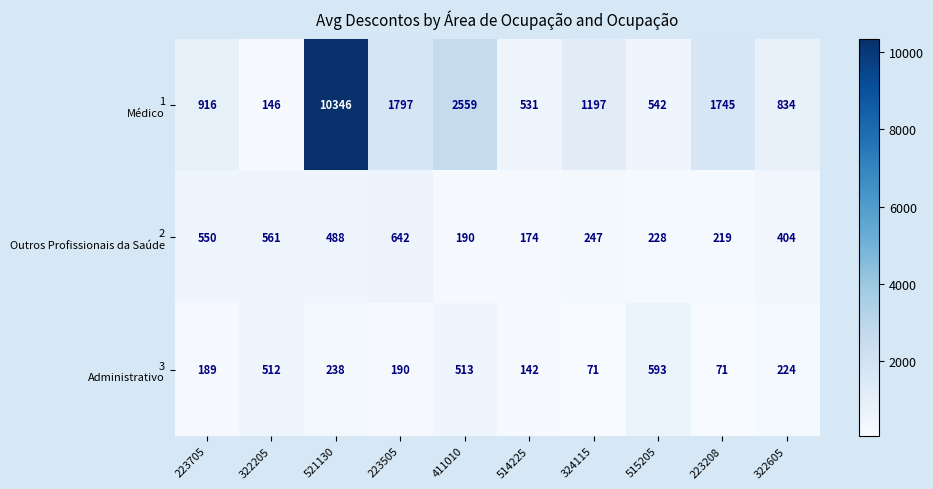

What is the minimum value shown in the chart?

71